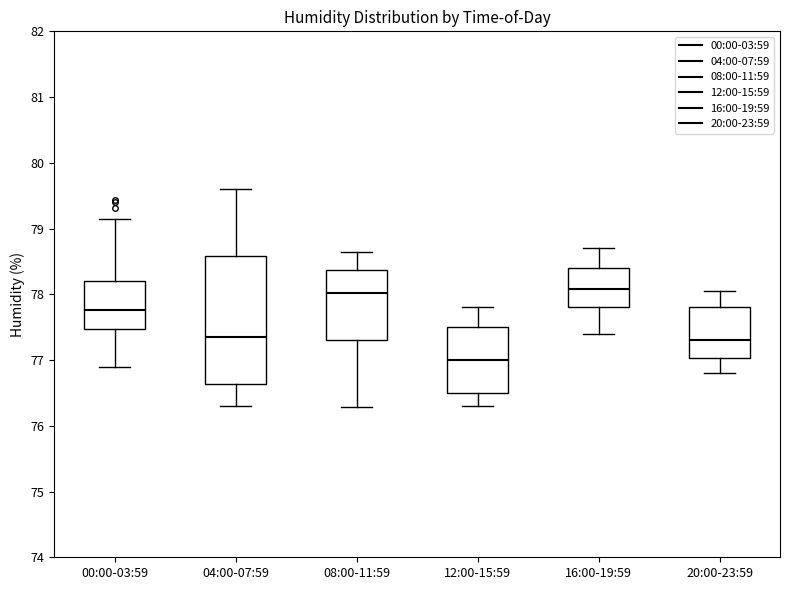

Reading left to right, transcribe this box plot: for each box, give where its median line is, the range the box spans, and where its two whiskers end, as read against the y-axis. The values are not printed on the chart, so give them approximately, as read against the axis.

00:00-03:59: median 77.8, box 77.5 to 78.2, whiskers 76.9 to 79.2
04:00-07:59: median 77.4, box 76.6 to 78.6, whiskers 76.3 to 79.6
08:00-11:59: median 78.0, box 77.3 to 78.4, whiskers 76.3 to 78.7
12:00-15:59: median 77.0, box 76.5 to 77.5, whiskers 76.3 to 77.8
16:00-19:59: median 78.1, box 77.8 to 78.4, whiskers 77.4 to 78.7
20:00-23:59: median 77.3, box 77.0 to 77.8, whiskers 76.8 to 78.1